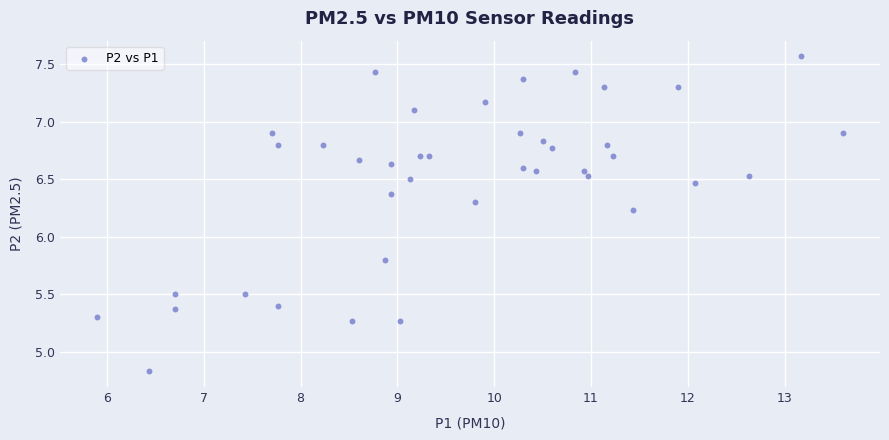

What is the range of Y values (max minus min)?

2.7